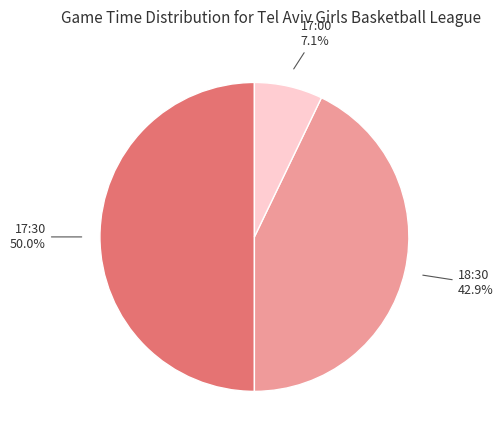

Which slice is the smallest?

17:00